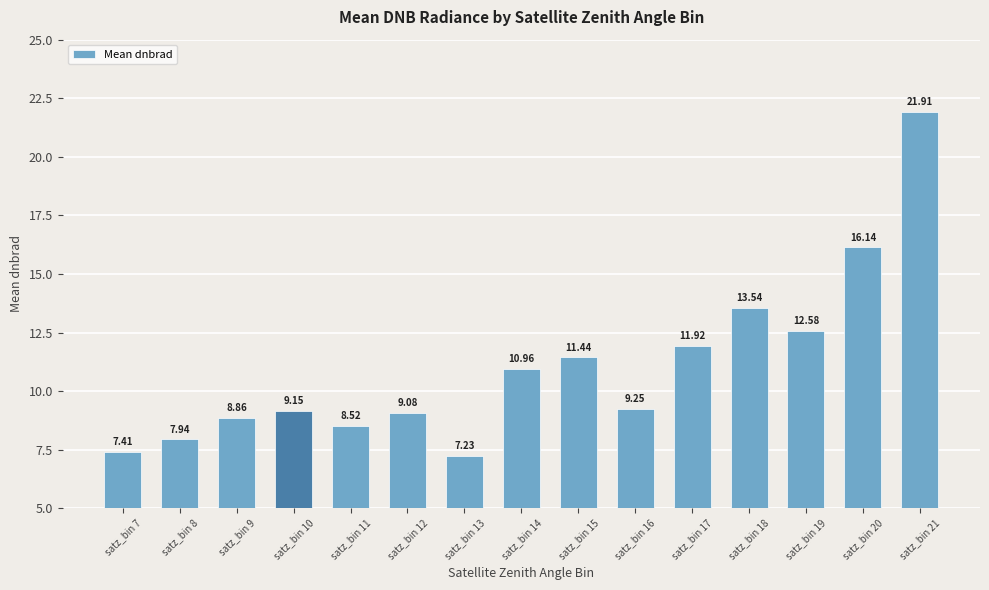

What is the change in value from satz_bin 11 to satz_bin 19?

+4.1